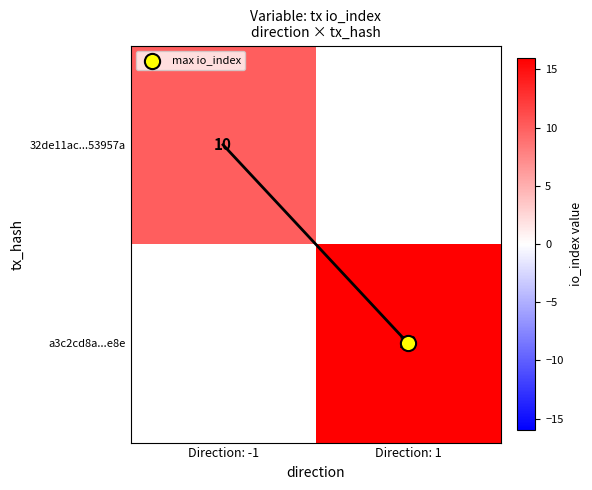

Rank the series by their maximum value, from lowest to highest.

32de11ac...53957a, a3c2cd8a...e8e